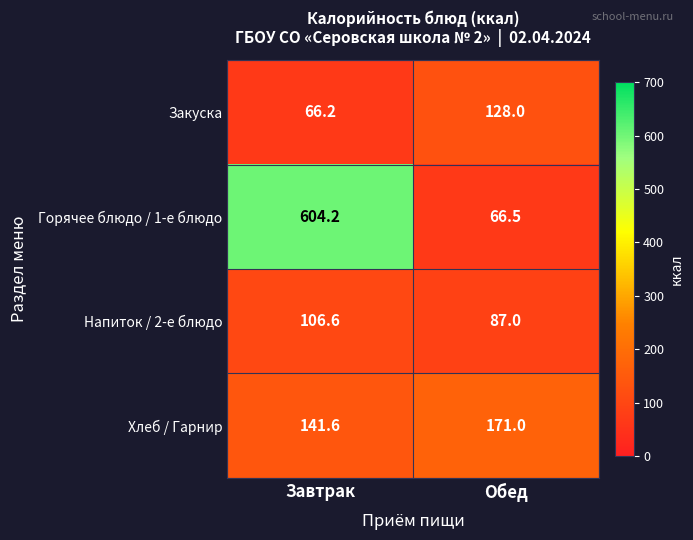

At which category is the sum across all series the highest?

Завтрак